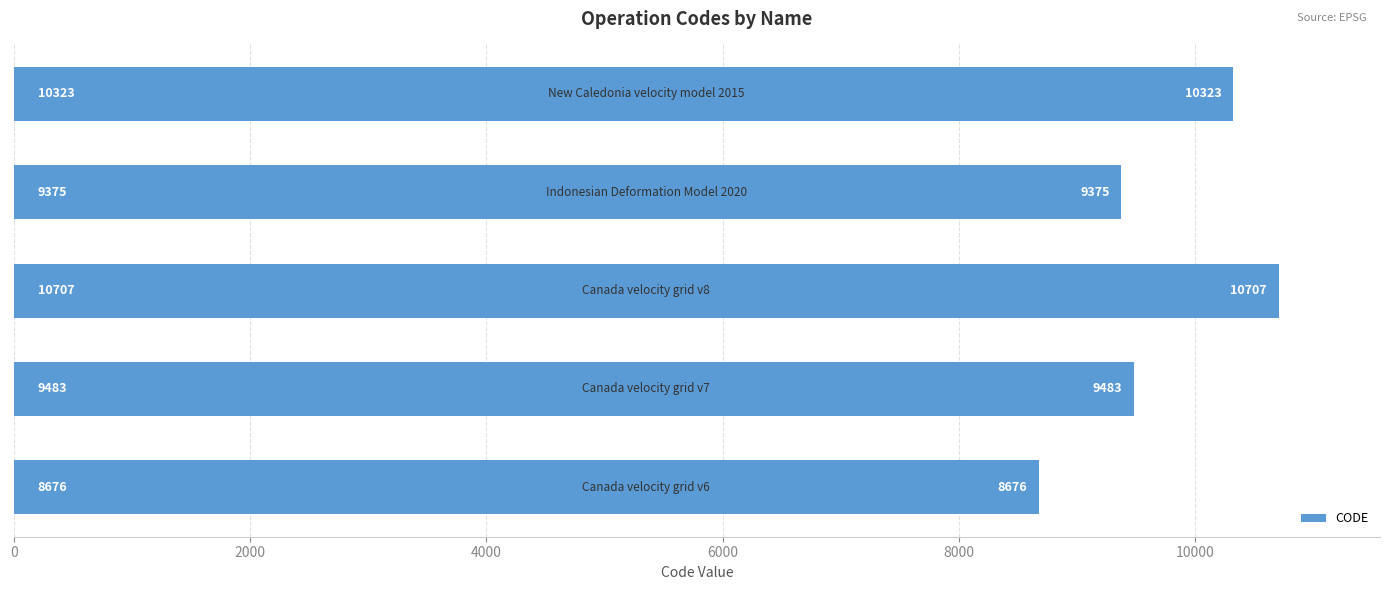

What is the sum of all values?

48564